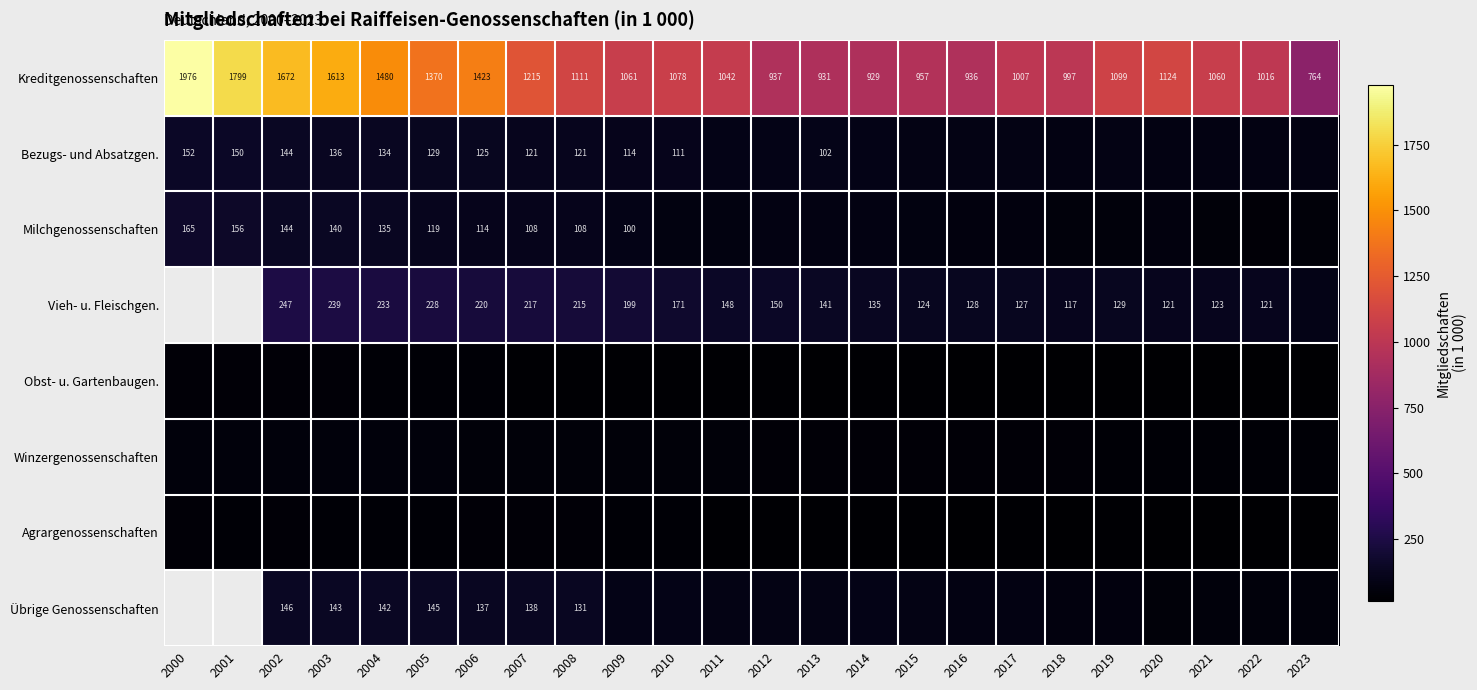

The value of Übrige Genossenschaften at 2003 is 86. True or false?

False